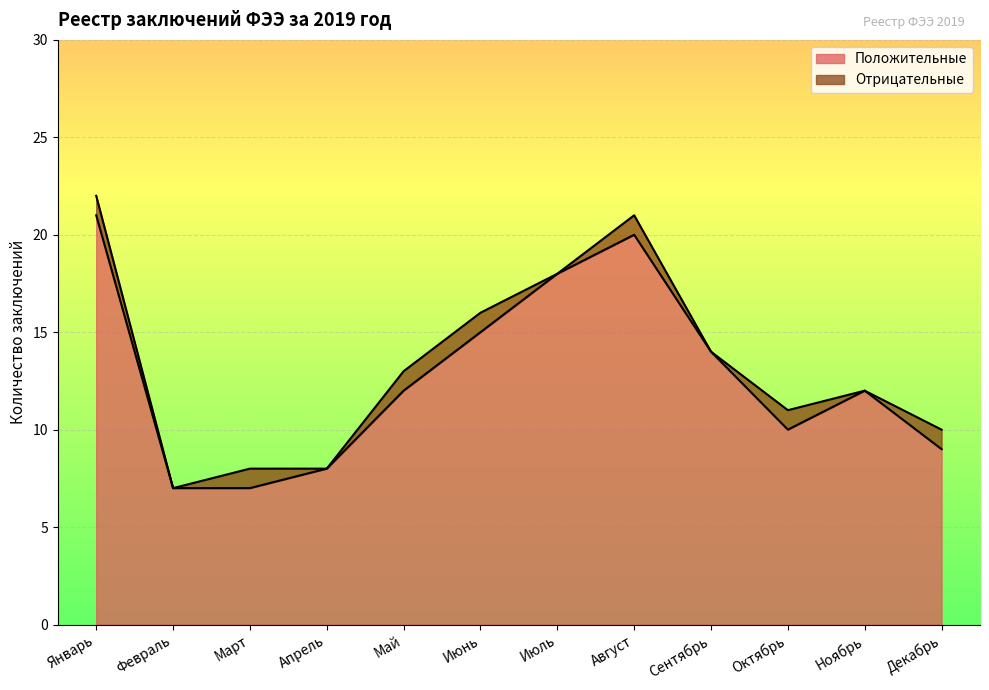

Reading left to right, list all the values displayed in this chart.

21	7	7	8	12	15	18	20	14	10	12	9